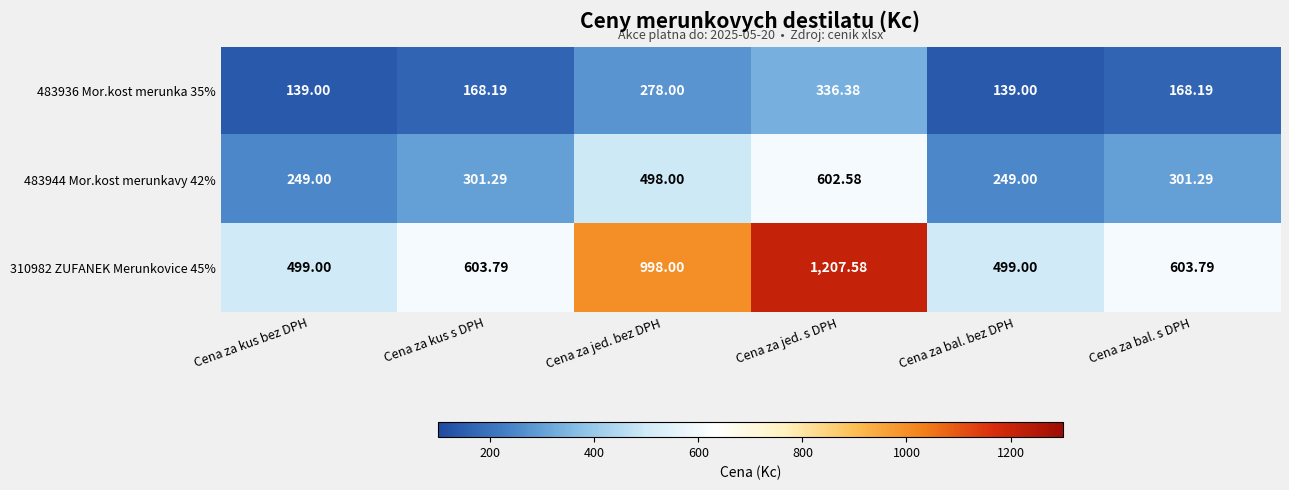

At which category is the sum across all series the highest?

Cena za jed. s DPH